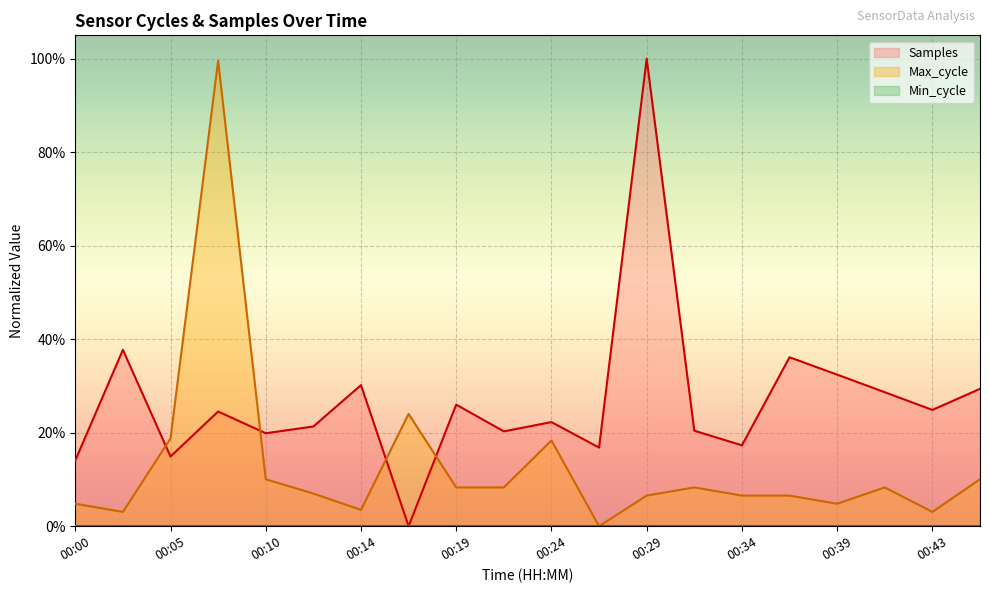

At which category does Max_cycle reach its first local valley?

00:02